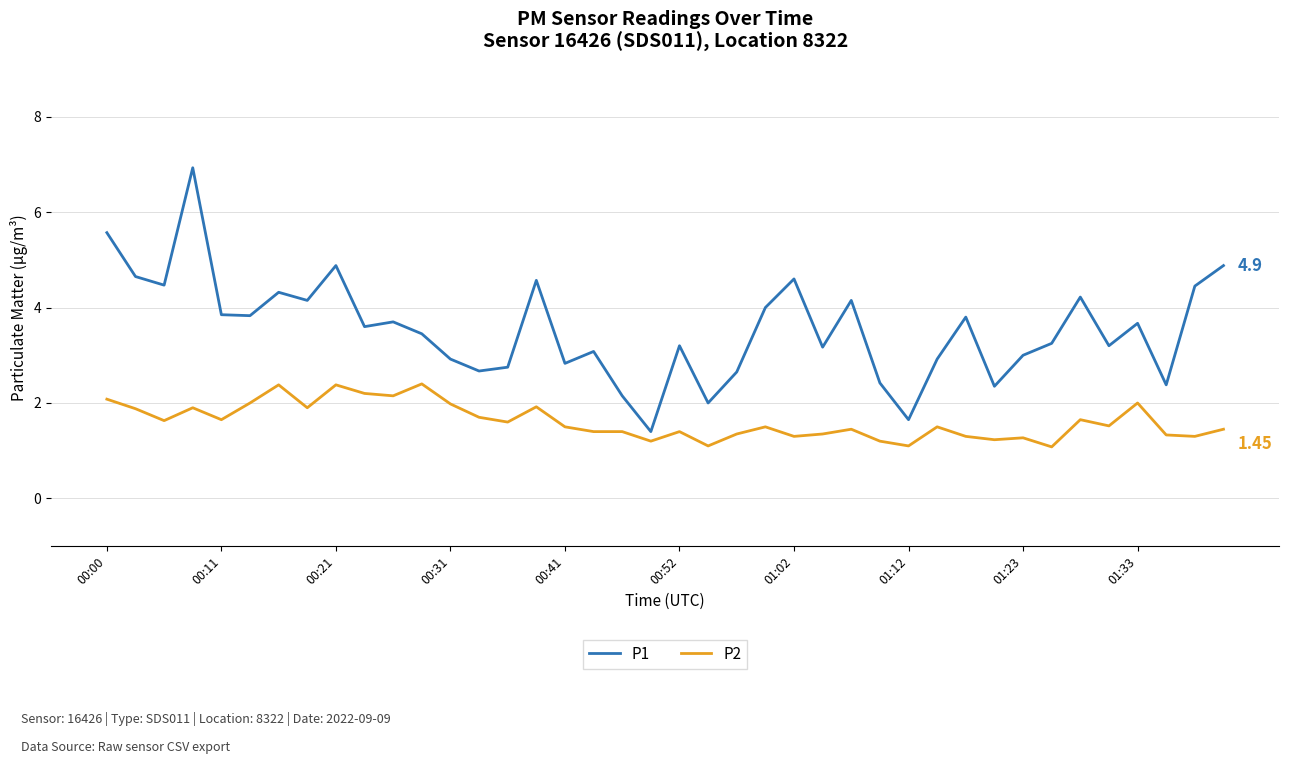

What is the average value of the P2 series?

1.6